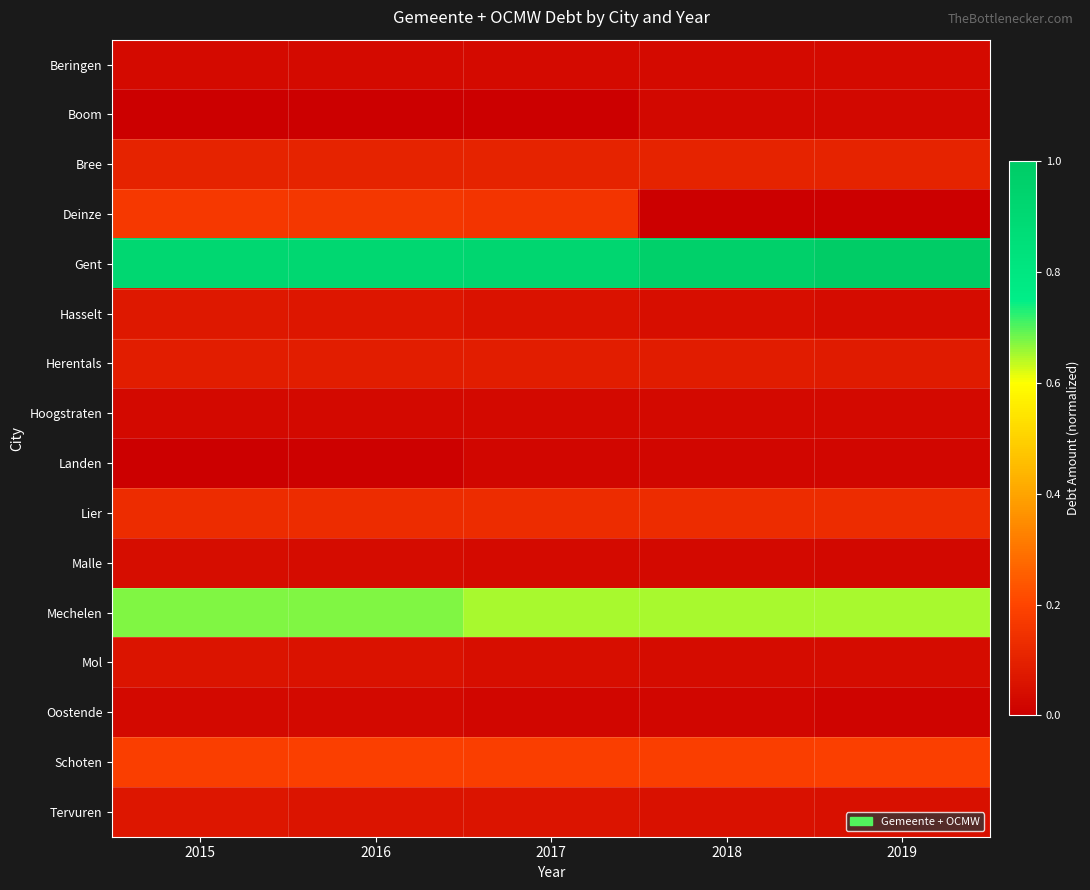

Reading right to left, extract all data points from this chart.

Beringen: 2019=0.0	2018=0.0	2017=0.0	2016=0.0	2015=0.0
Boom: 2019=0.0	2018=0.0	2017=0.0	2016=0.0	2015=0.0
Bree: 2019=0.1	2018=0.1	2017=0.1	2016=0.1	2015=0.1
Deinze: 2019=0.0	2018=0.0	2017=0.2	2016=0.2	2015=0.2
Gent: 2019=1.0	2018=1.0	2017=0.9	2016=0.9	2015=0.9
Hasselt: 2019=0.0	2018=0.0	2017=0.1	2016=0.1	2015=0.1
Herentals: 2019=0.1	2018=0.1	2017=0.1	2016=0.1	2015=0.1
Hoogstraten: 2019=0.0	2018=0.0	2017=0.0	2016=0.0	2015=0.0
Landen: 2019=0.0	2018=0.0	2017=0.0	2016=0.0	2015=0.0
Lier: 2019=0.1	2018=0.1	2017=0.1	2016=0.1	2015=0.1
Malle: 2019=0.0	2018=0.0	2017=0.0	2016=0.0	2015=0.0
Mechelen: 2019=0.7	2018=0.7	2017=0.7	2016=0.7	2015=0.7
Mol: 2019=0.0	2018=0.0	2017=0.0	2016=0.1	2015=0.1
Oostende: 2019=0.0	2018=0.0	2017=0.0	2016=0.0	2015=0.0
Schoten: 2019=0.2	2018=0.2	2017=0.2	2016=0.2	2015=0.2
Tervuren: 2019=0.0	2018=0.1	2017=0.1	2016=0.1	2015=0.1